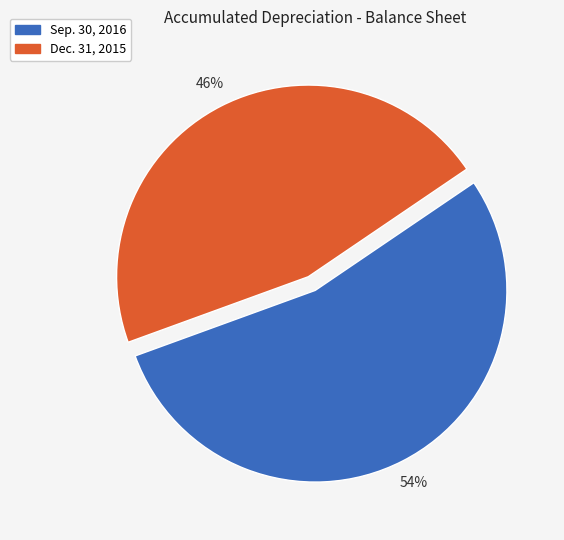

Count the number of slices in the pie.

2